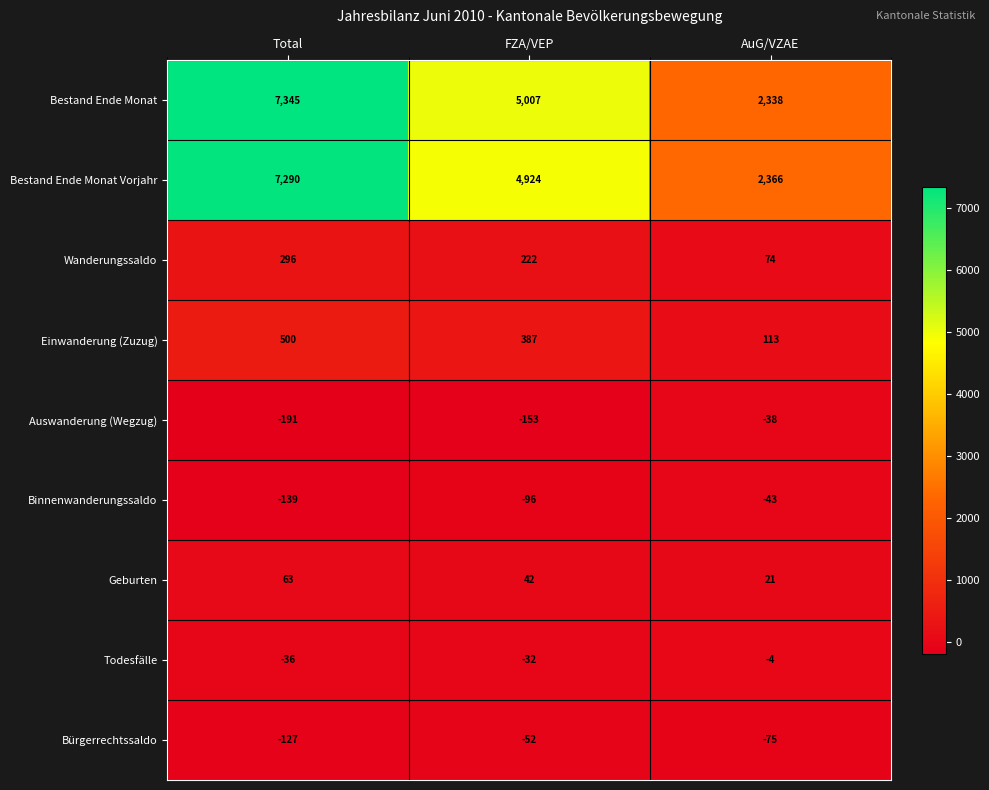

How many values in the Binnenwanderungssaldo series are below -96?

1